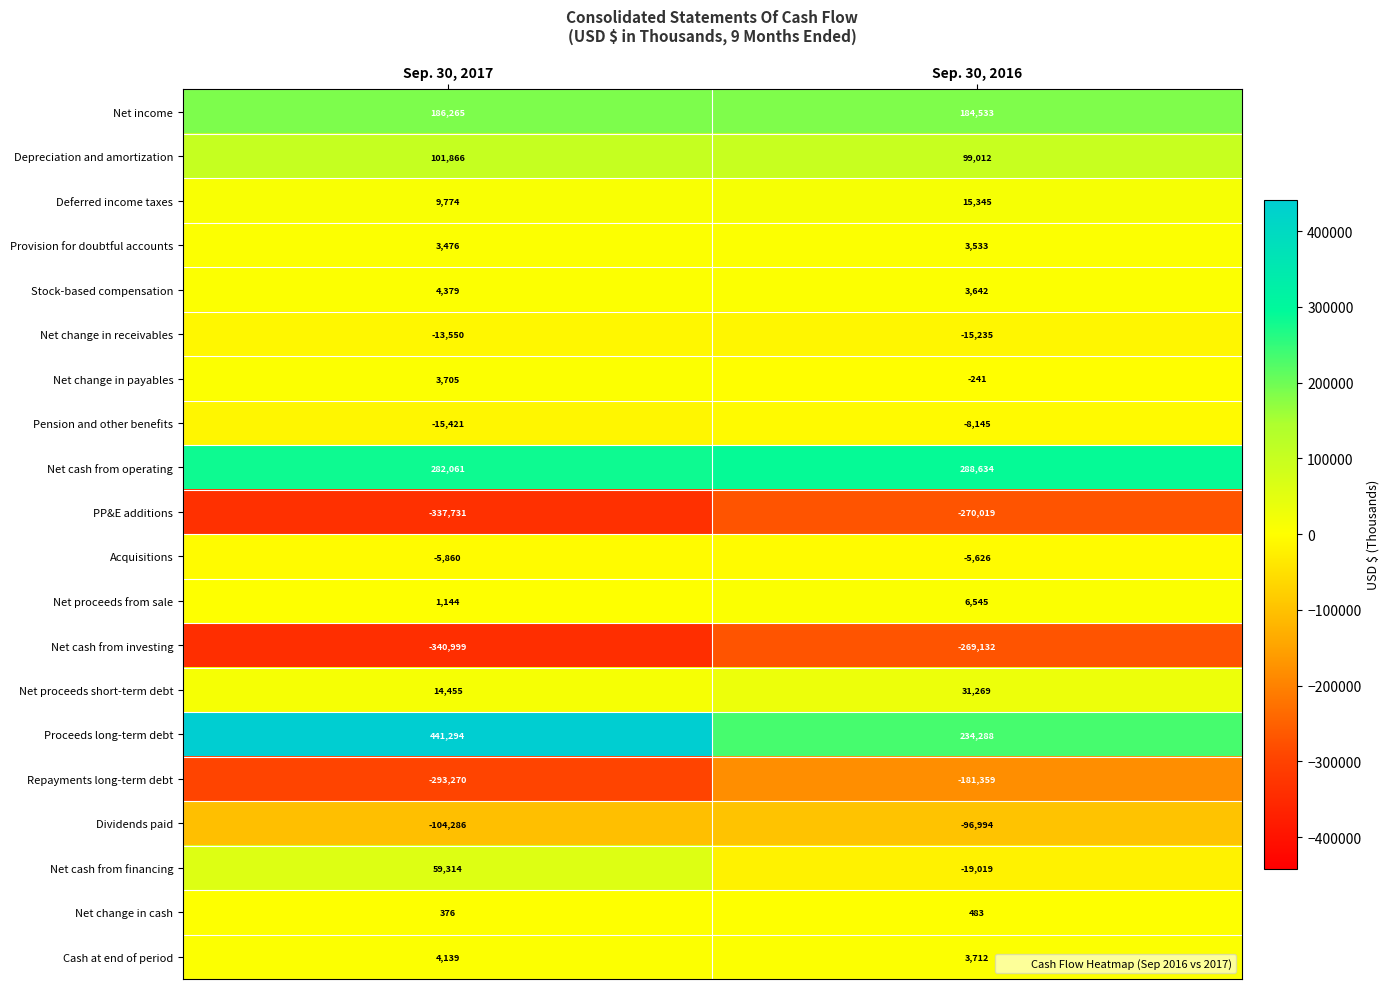

The Net change in cash series shows 551 at Sep. 30, 2017. True or false?

False